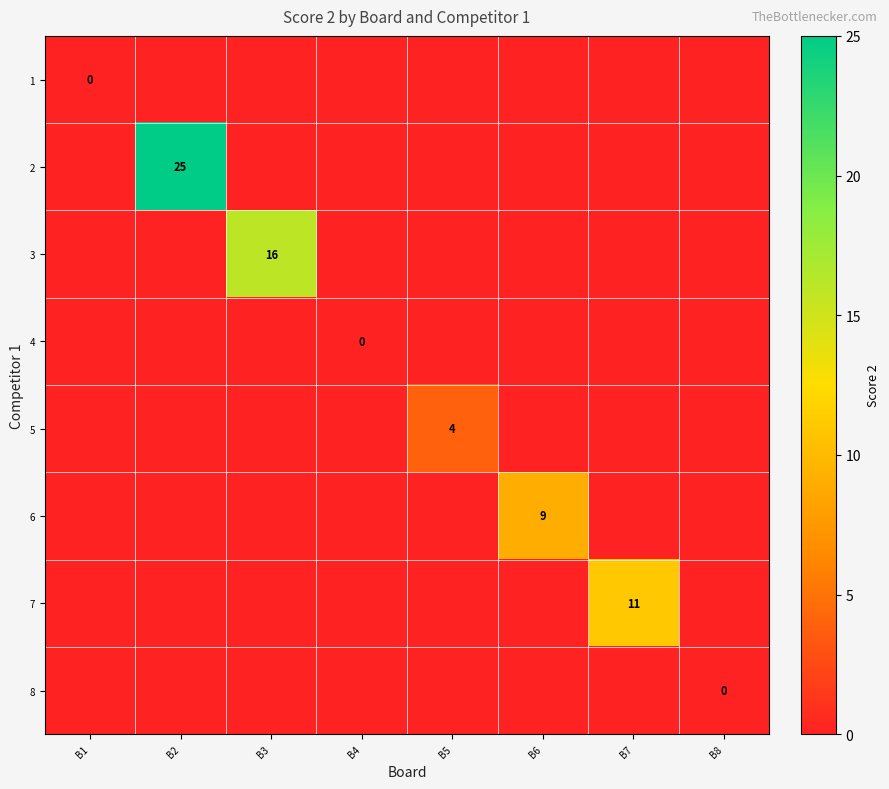

At which category is the sum across all series the highest?

B2